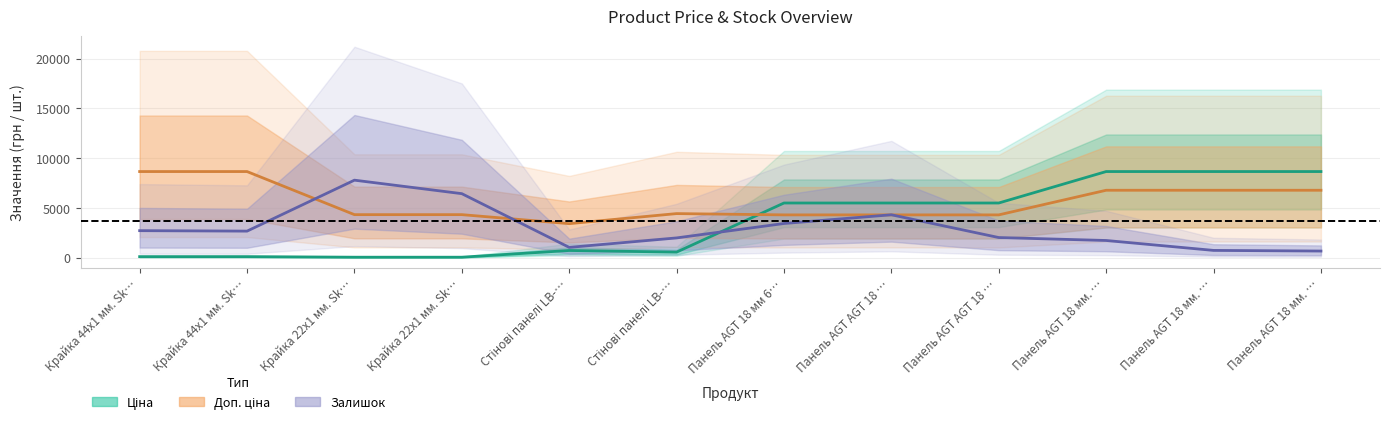

Which series has the largest total across all categories?

Доп. ціна